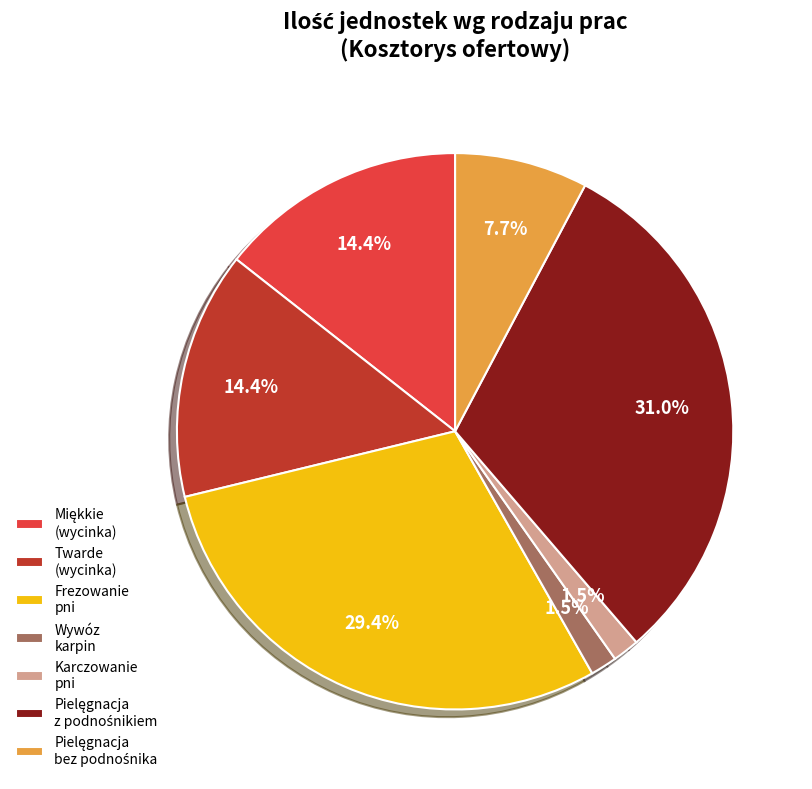

Does any single category account for the majority?

No